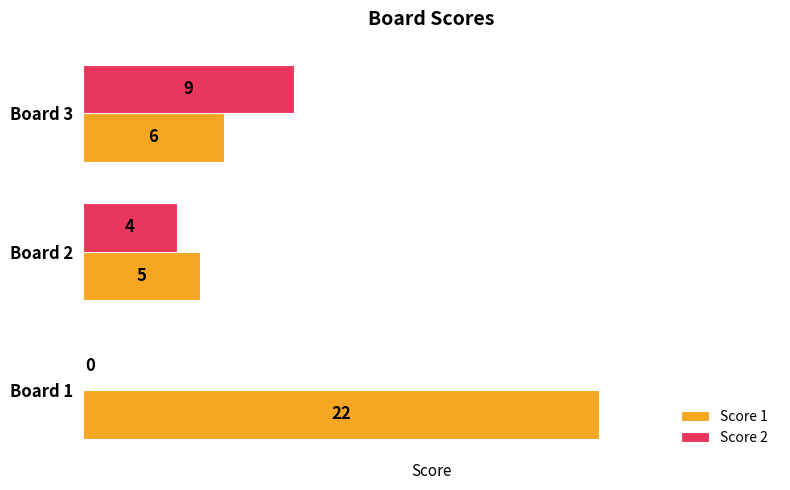

Which series has the largest total across all categories?

Score 1